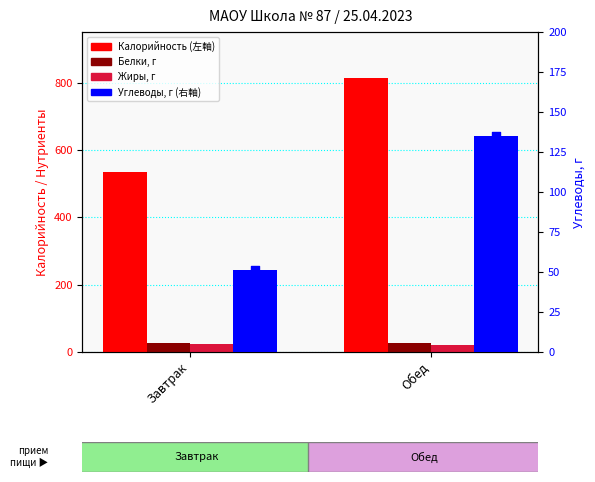

Is the value of Белки at Обед greater than the value of Жиры at Завтрак?

Yes